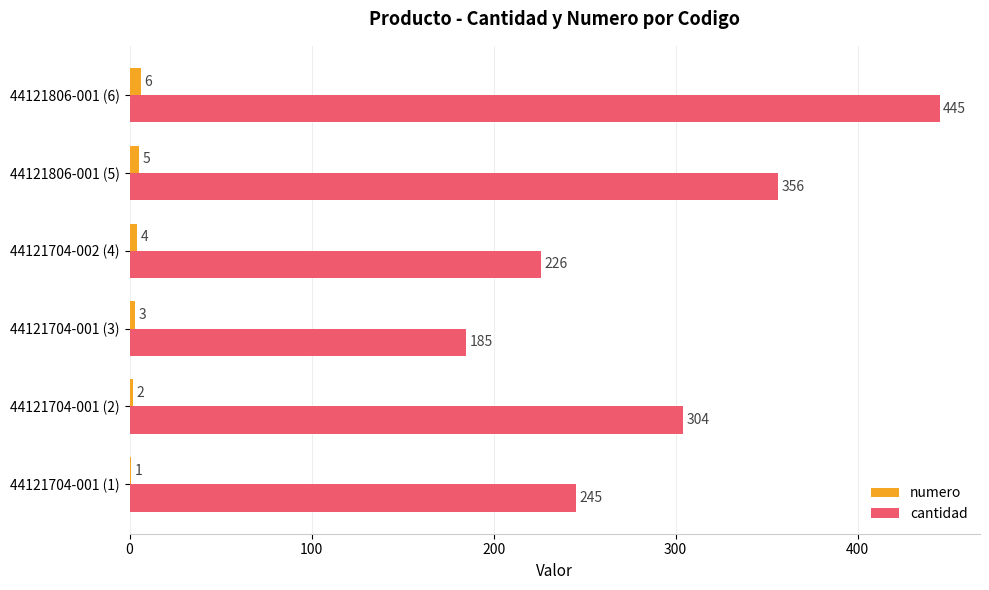

What is the sum of the numero values at 44121704-001 (1) and 44121806-001 (5)?

6